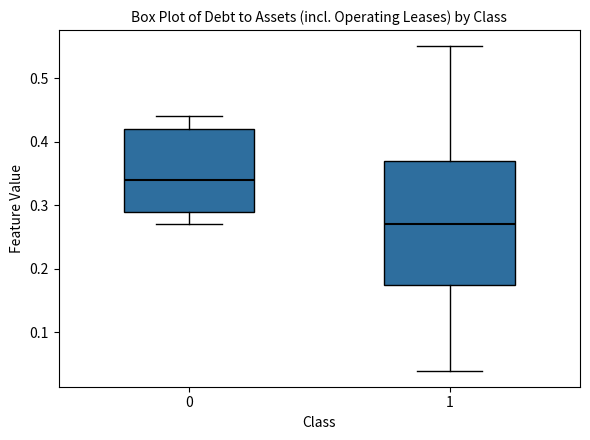

Comparing the boxes themselves (not the whiskers), which one is the tallest?

1